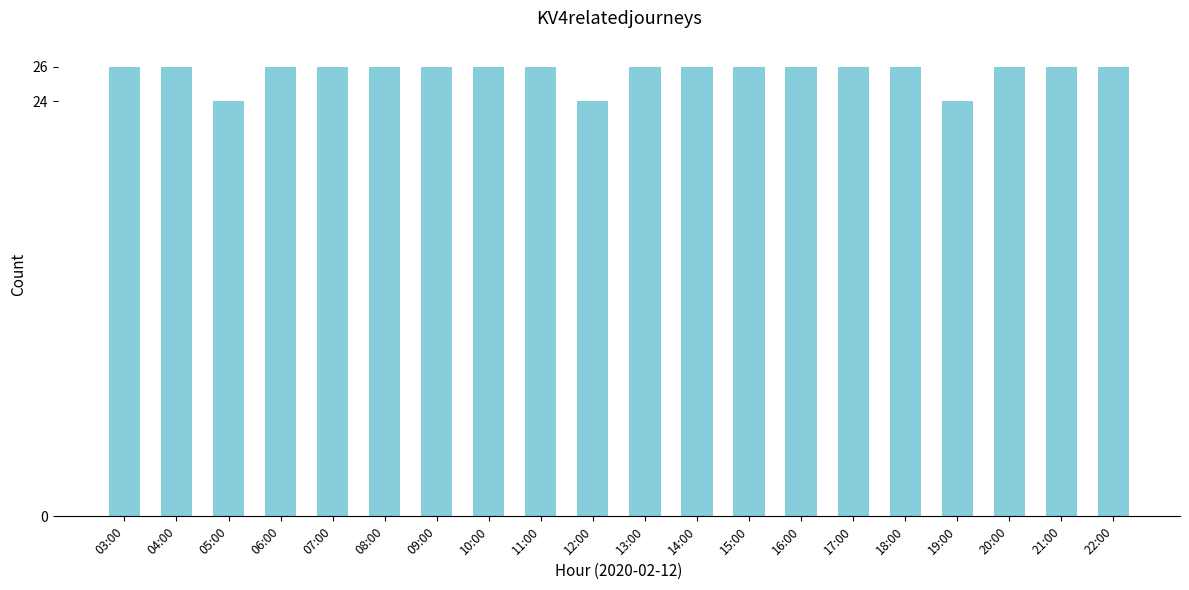

Reading right to left, extract all data points from this chart.

22:00=26	21:00=26	20:00=26	19:00=24	18:00=26	17:00=26	16:00=26	15:00=26	14:00=26	13:00=26	12:00=24	11:00=26	10:00=26	09:00=26	08:00=26	07:00=26	06:00=26	05:00=24	04:00=26	03:00=26